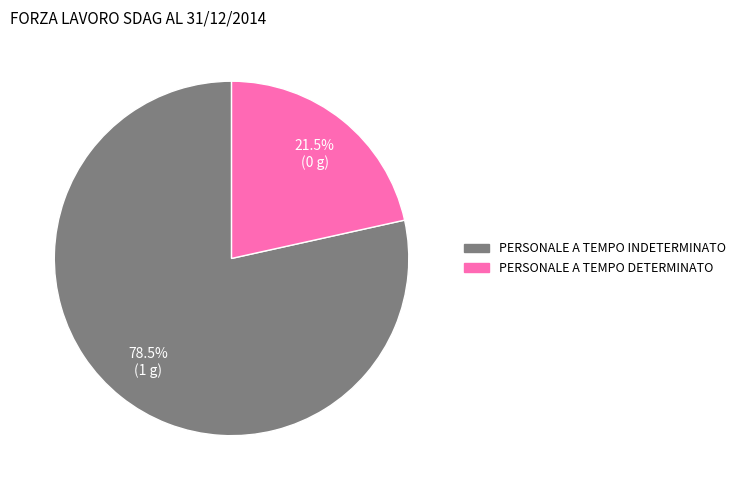

To the nearest percent, what is the difference between the PERSONALE A TEMPO DETERMINATO and PERSONALE A TEMPO INDETERMINATO slice percentages?

57%